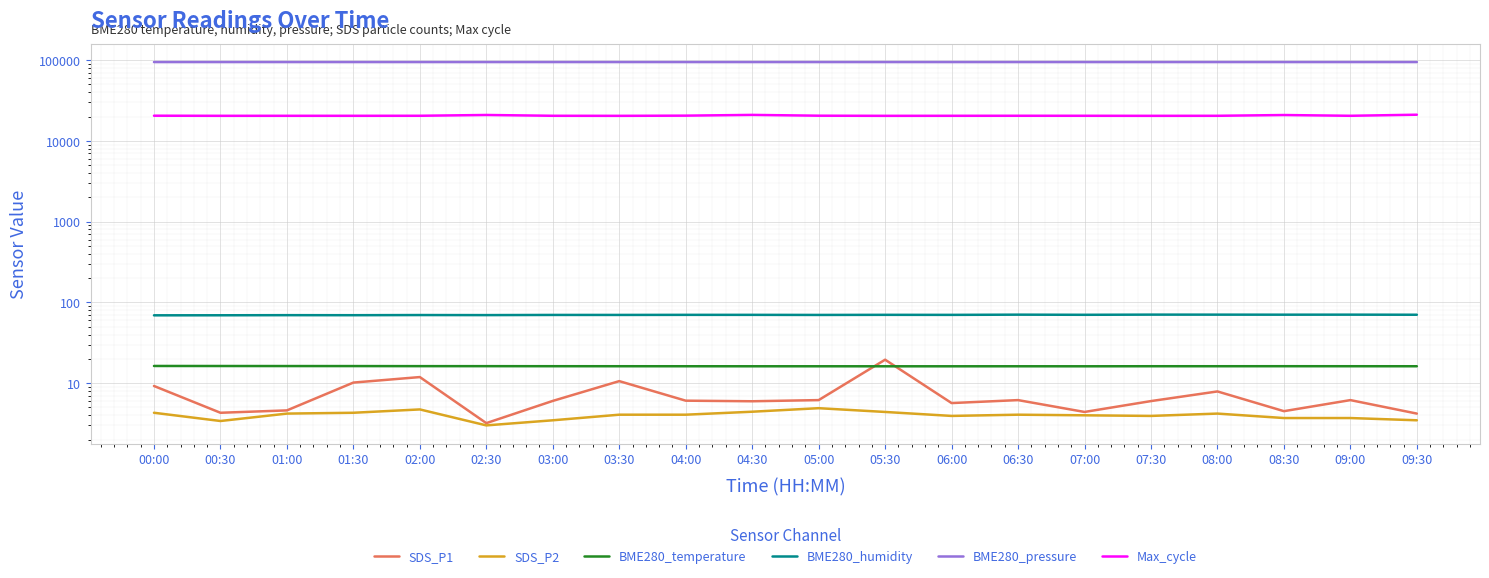

Is the value of Max_cycle at 09:30 greater than the value of BME280_temperature at 07:30?

Yes